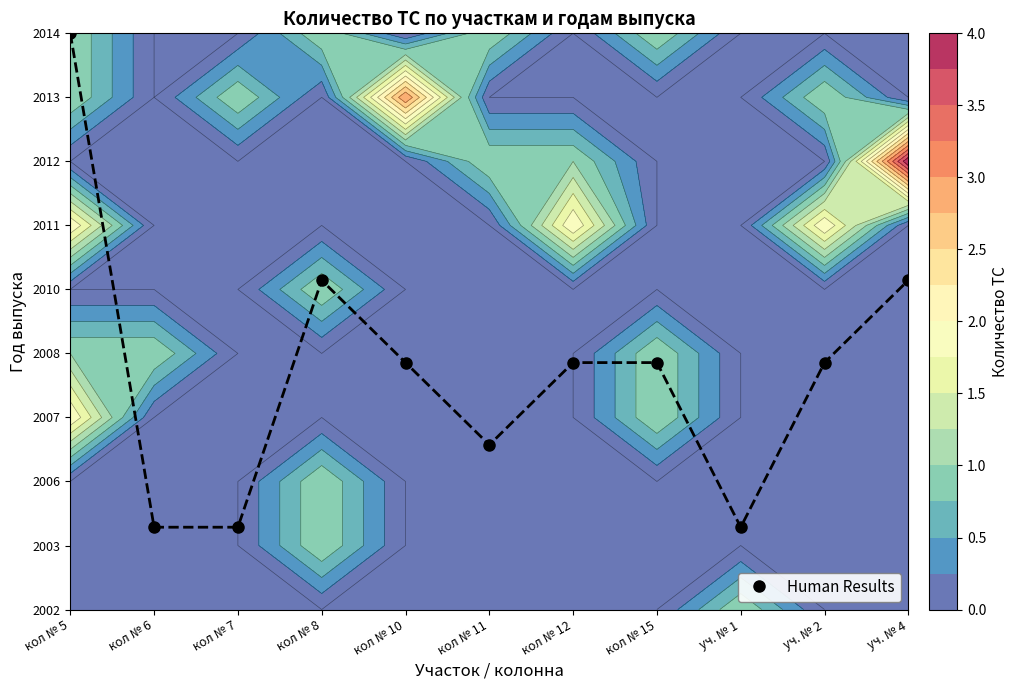

Reading left to right, extract all data points from this chart.

кол № 5=9.0	кол № 6=1.3	кол № 7=1.3	кол № 8=5.1	кол № 10=3.9	кол № 11=2.6	кол № 12=3.9	кол № 15=3.9	уч. № 1=1.3	уч. № 2=3.9	уч. № 4=5.1